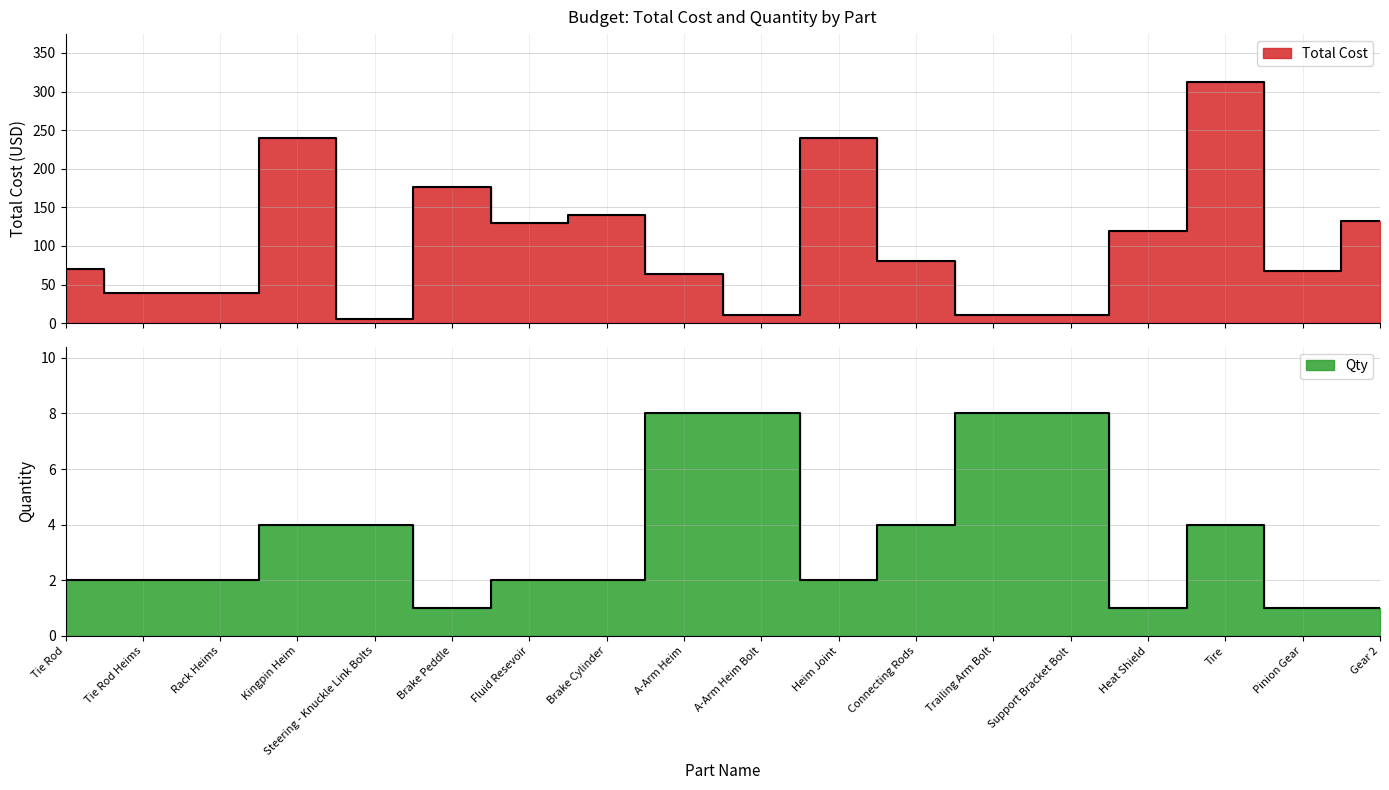

Rank the categories by Qty value from lowest to highest.

Brake Peddle, Heat Shield, Pinion Gear, Gear 2, Tie Rod, Tie Rod Heims, Rack Heims, Fluid Resevoir, Brake Cylinder, Heim Joint, Kingpin Heim, Steering - Knuckle Link Bolts, Connecting Rods, Tire, A-Arm Heim, A-Arm Heim Bolt, Trailing Arm Bolt, Support Bracket Bolt